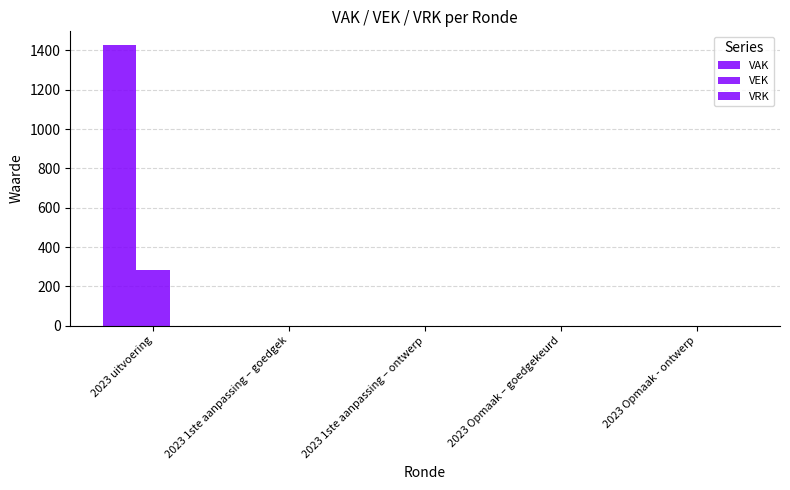

How many distinct data groups are displayed?

2